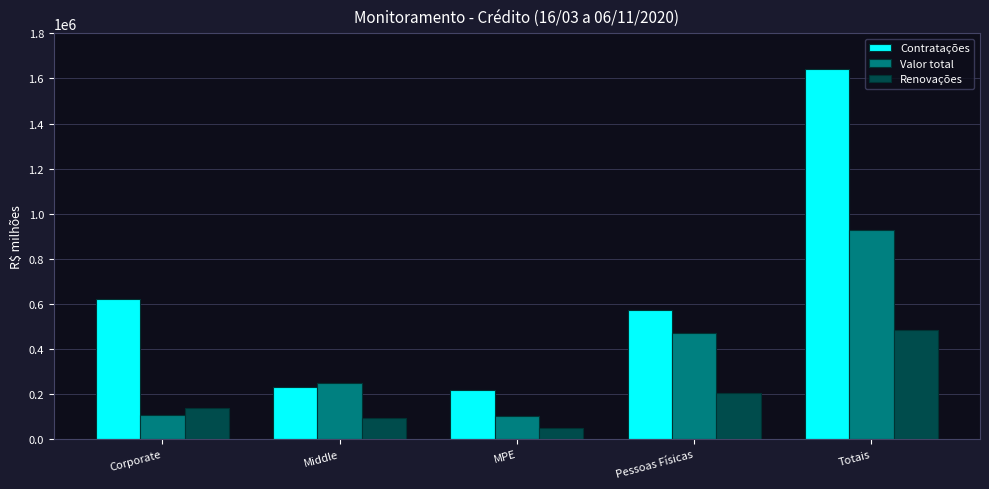

What position from the left is Pessoas Físicas?

4